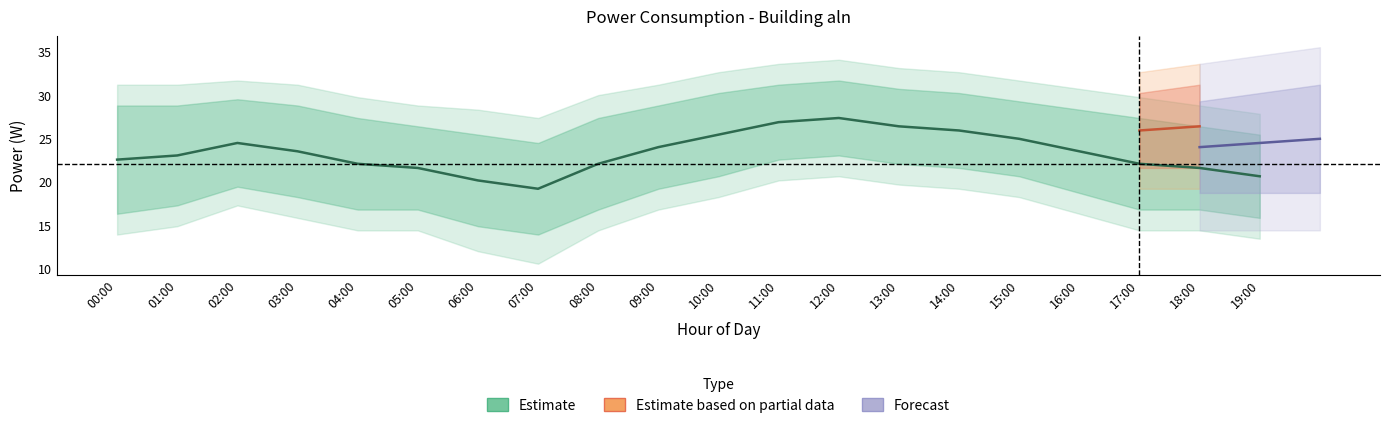

Rank the categories by value from highest to lowest.

12:00, 11:00, 13:00, 14:00, 10:00, 15:00, 02:00, 09:00, 03:00, 16:00, 01:00, 00:00, 04:00, 08:00, 17:00, 05:00, 18:00, 19:00, 06:00, 07:00